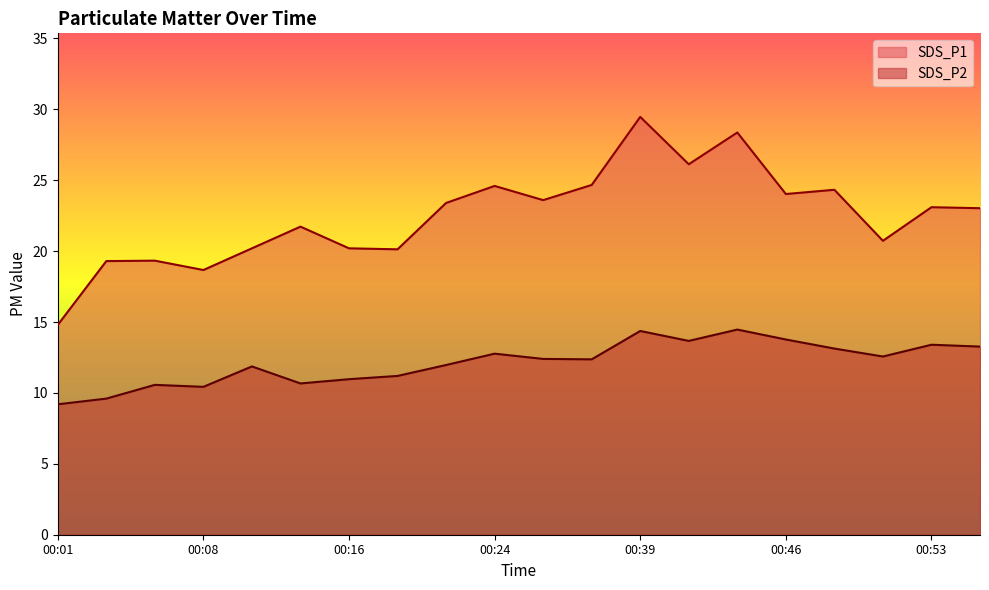

What are all the series names shown in the legend?

SDS_P1, SDS_P2